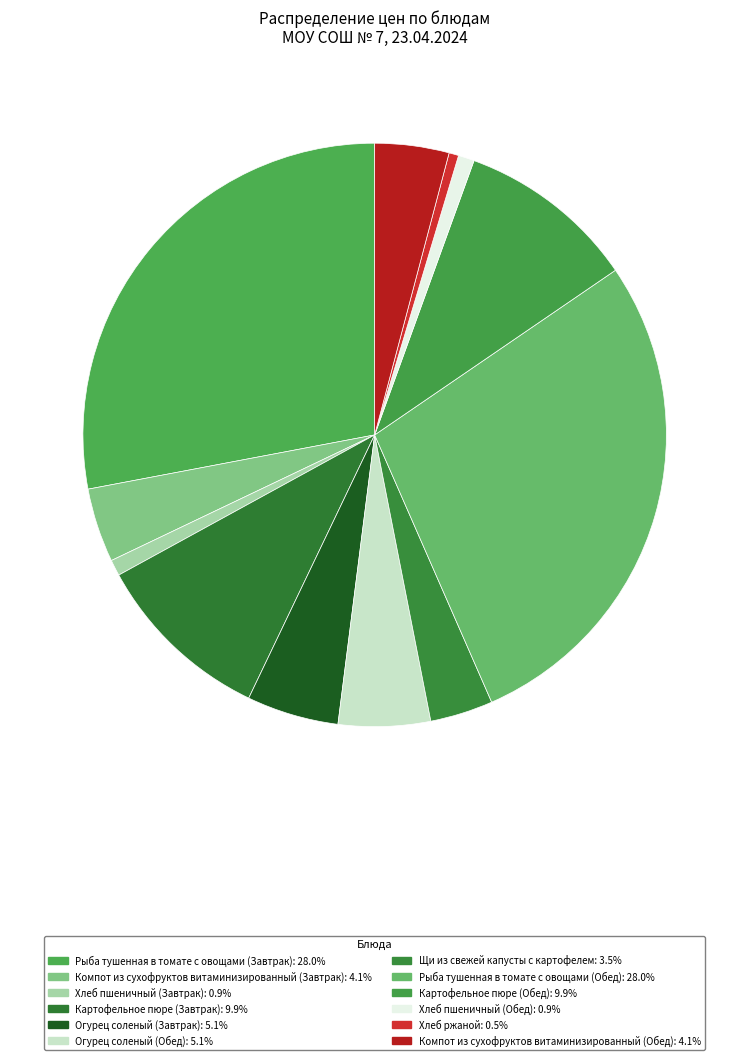

To the nearest percent, what is the difference between the largest and smallest slice percentages?

27%